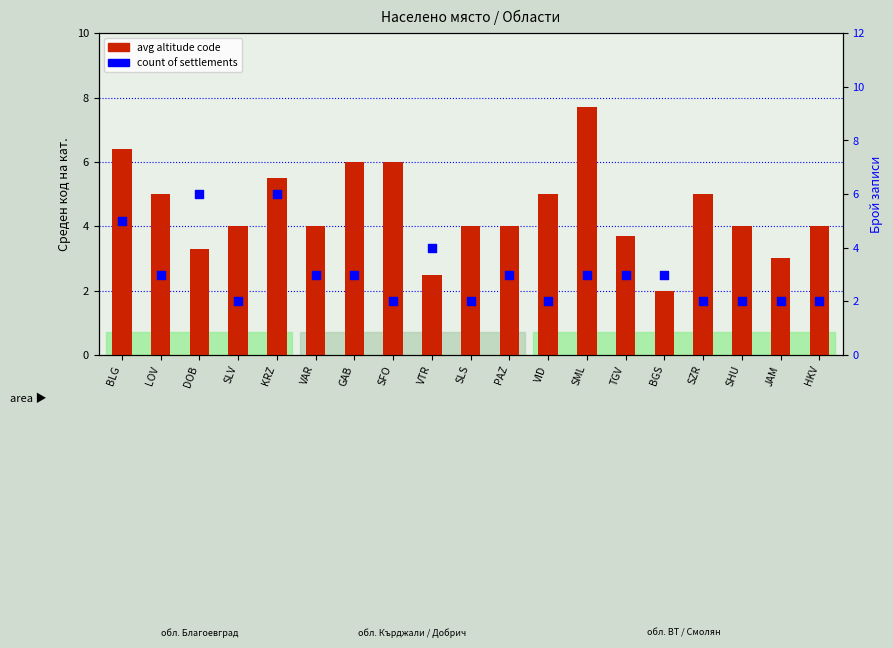

Which series contains the highest Y value?

avg altitude code